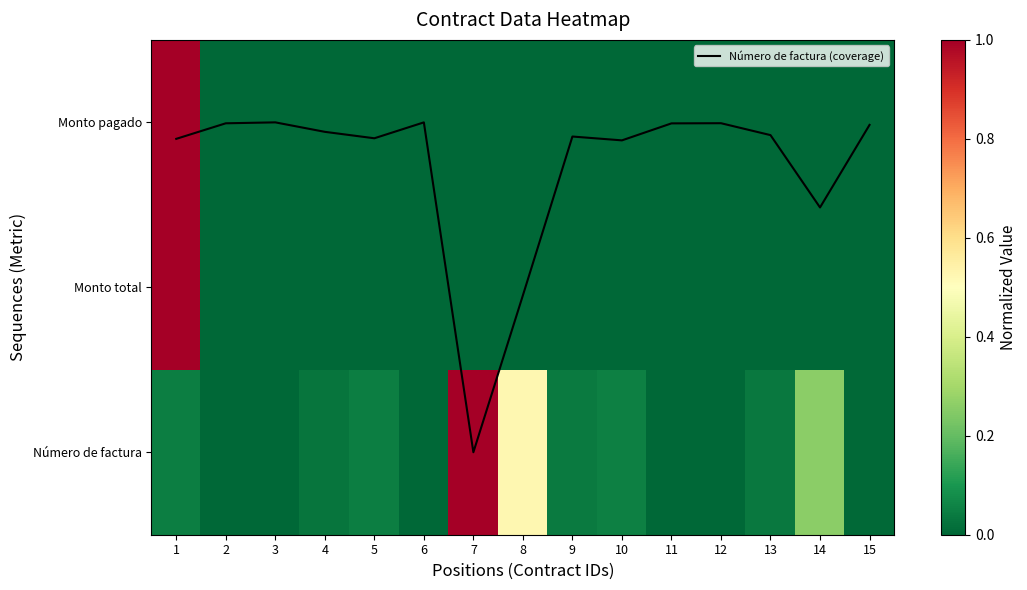

Is it true that Monto pagado equals 0.5 at 7?

False